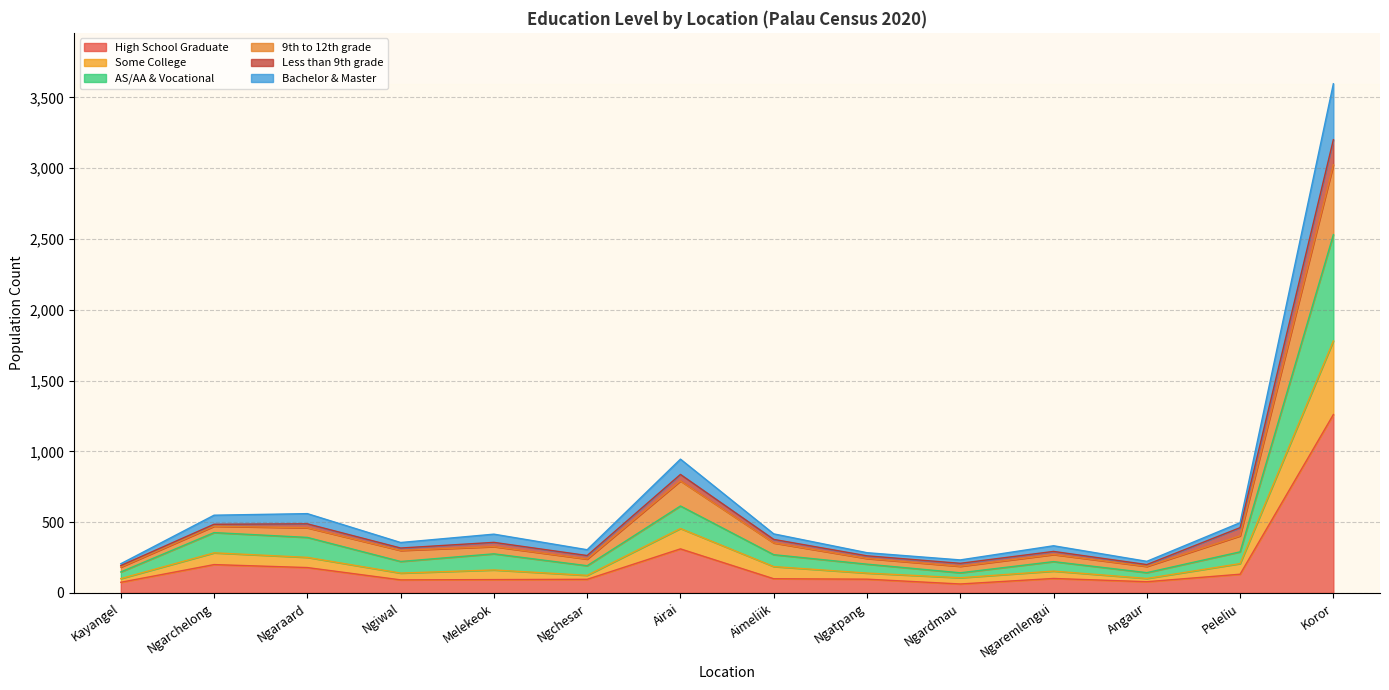

True or false: High School Graduate has a value of 311 at Airai.

True